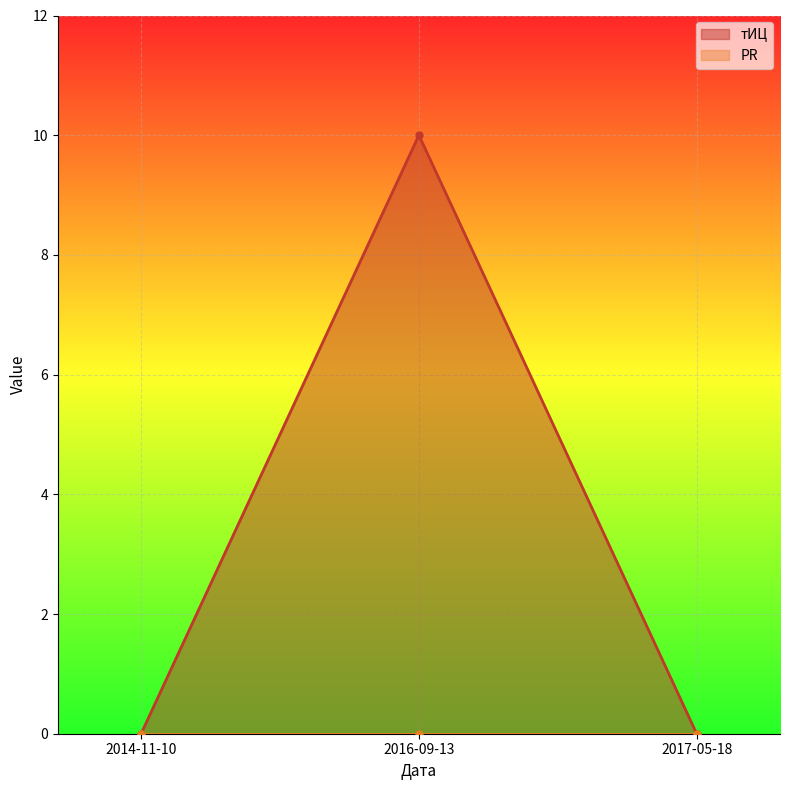

What is the label of the 3rd point from the left?

2017-05-18